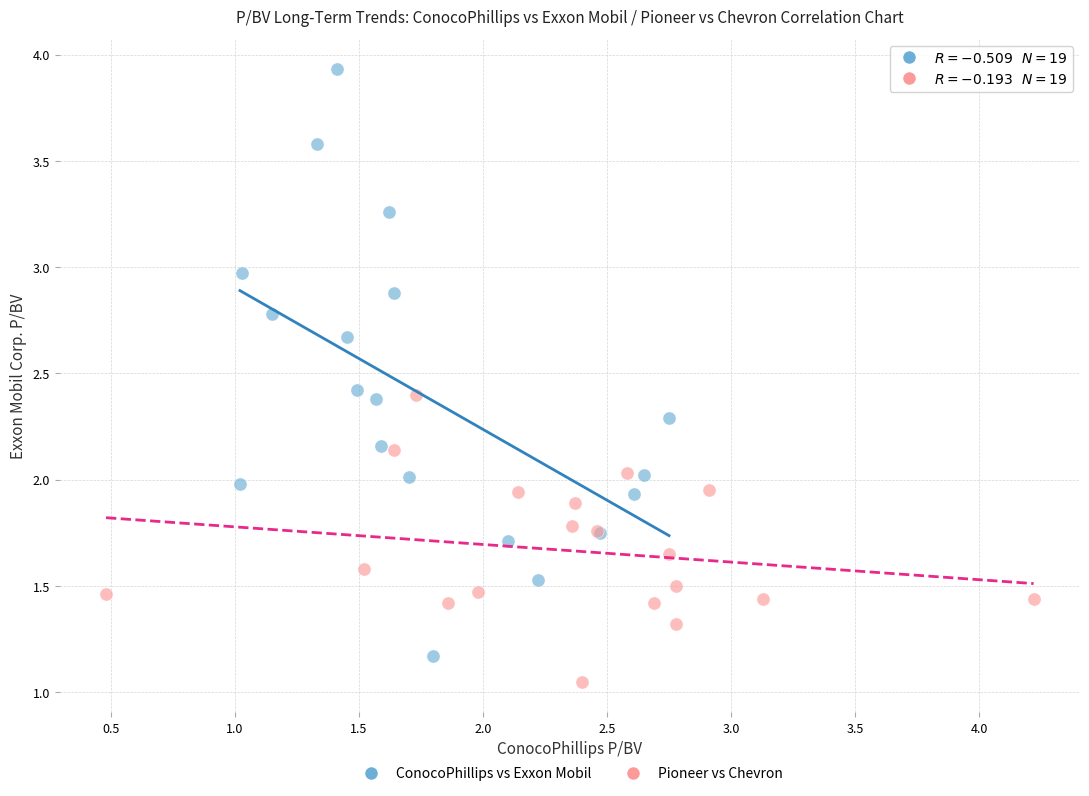

What are all the series names shown in the legend?

ConocoPhillips vs Exxon Mobil, Pioneer vs Chevron